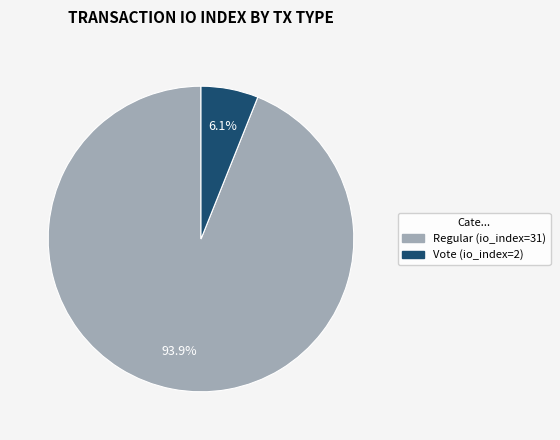

Does Regular (io_index=31) account for over 50% of the chart?

Yes